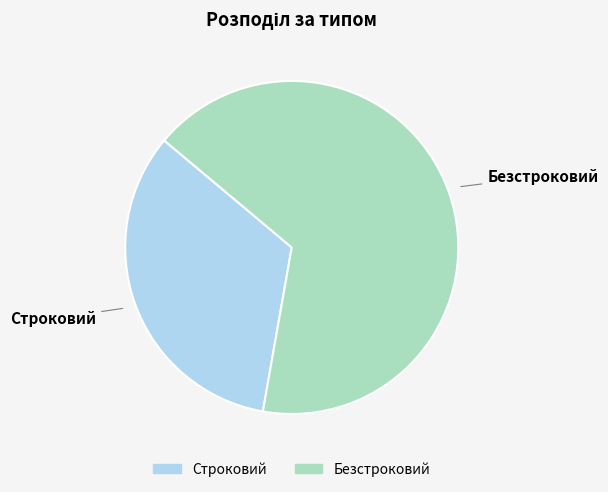

Which slice is the largest?

Безстроковий